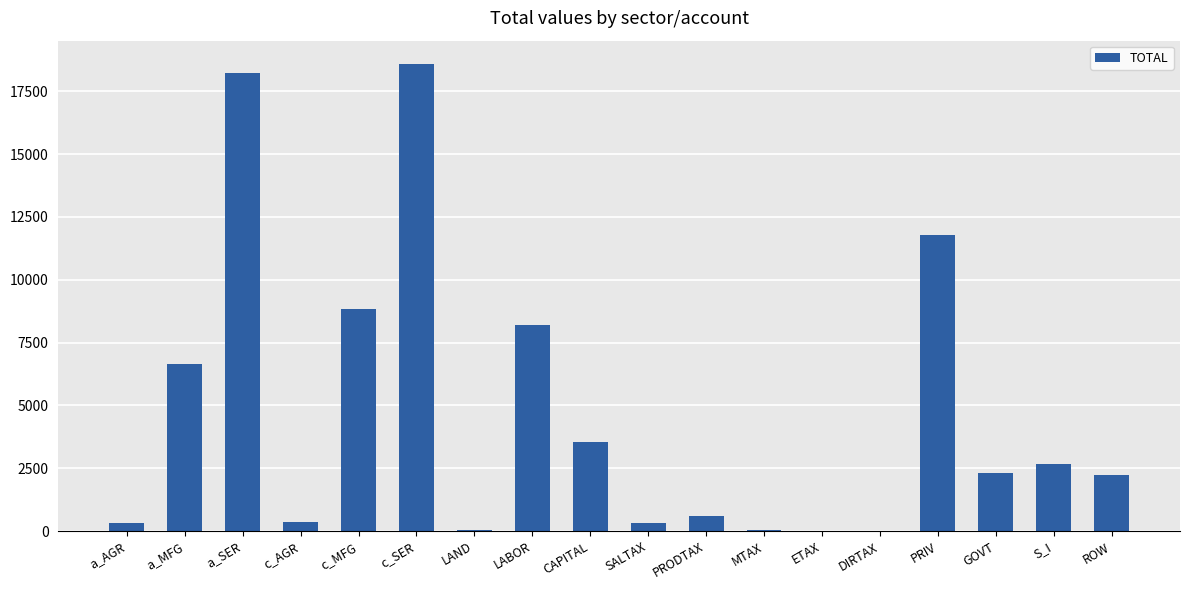

Read the value at ETAX.

2.8